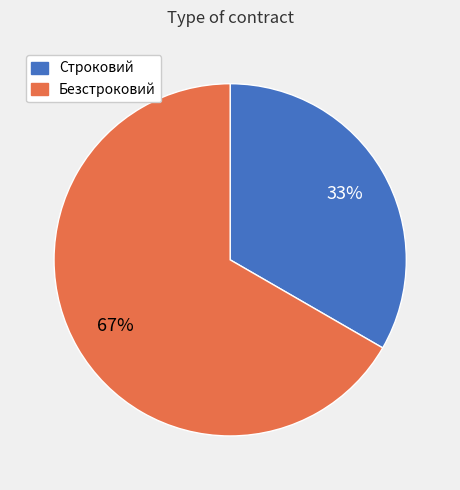

Which category has the smallest portion of the pie?

Строковий